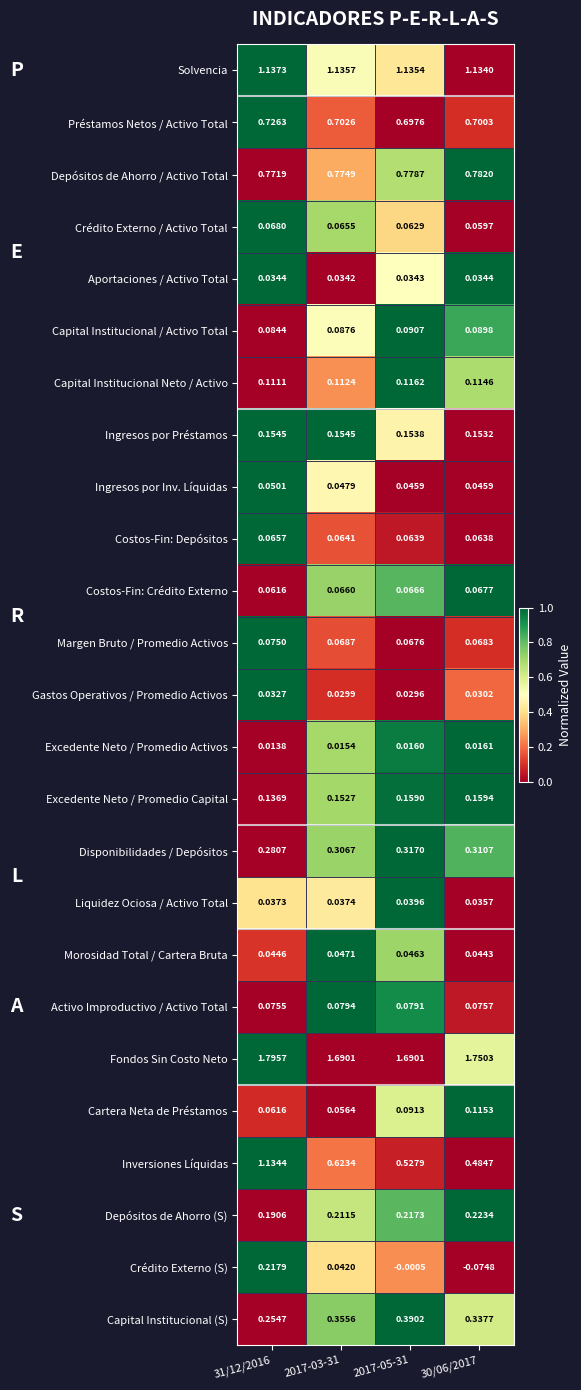

What is the total value across all series at 2017-05-31?

6.9